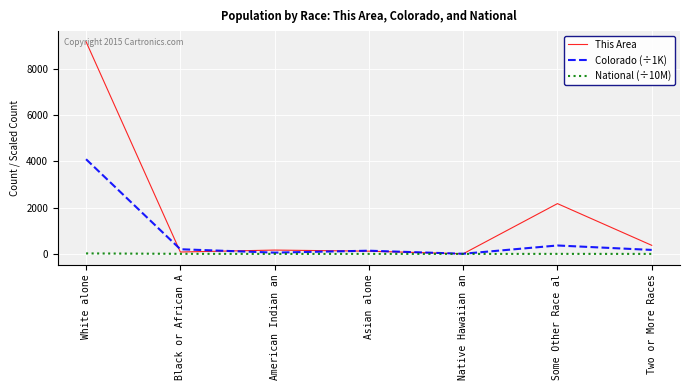

True or false: This Area has a value of 5077.8 at White alone.

False